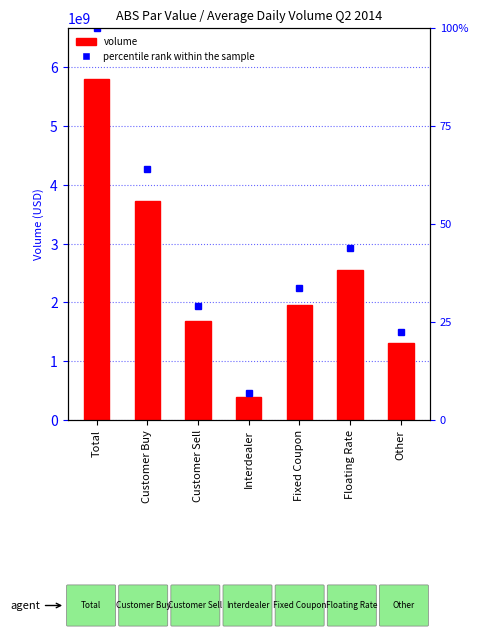

What is the label of the 1st bar from the left?

Total